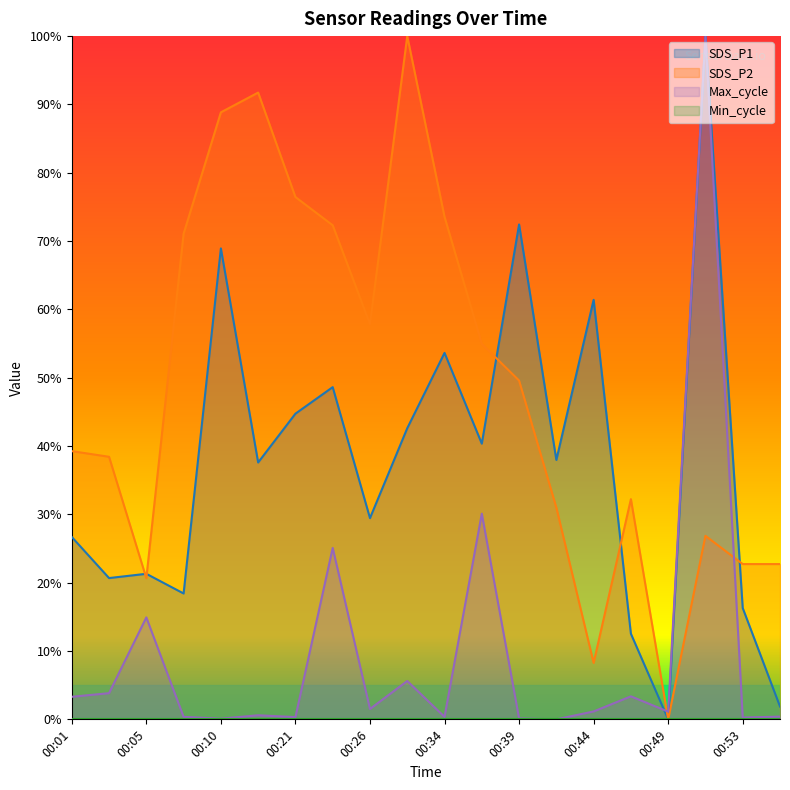

Reading right to left, list all the values displayed in this chart.

SDS_P1: 0.0	0.2	1.0	0.0	0.1	0.6	0.4	0.7	0.4	0.5	0.4	0.3	0.5	0.4	0.4	0.7	0.2	0.2	0.2	0.3
SDS_P2: 0.2	0.2	0.3	0.0	0.3	0.1	0.3	0.5	0.5	0.7	1.0	0.6	0.7	0.8	0.9	0.9	0.7	0.2	0.4	0.4
Max_cycle: 0.0	0.0	1.0	0.0	0.0	0.0	0.0	0.0	0.3	0.0	0.1	0.0	0.3	0.0	0.0	0.0	0.0	0.1	0.0	0.0